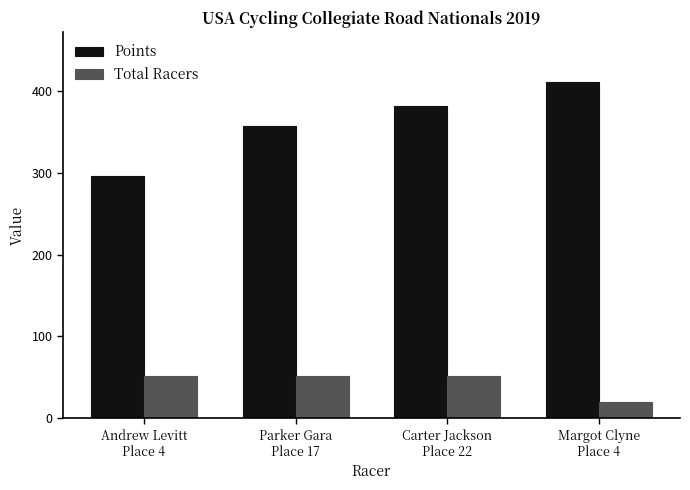

What is the maximum value for Points?

410.1